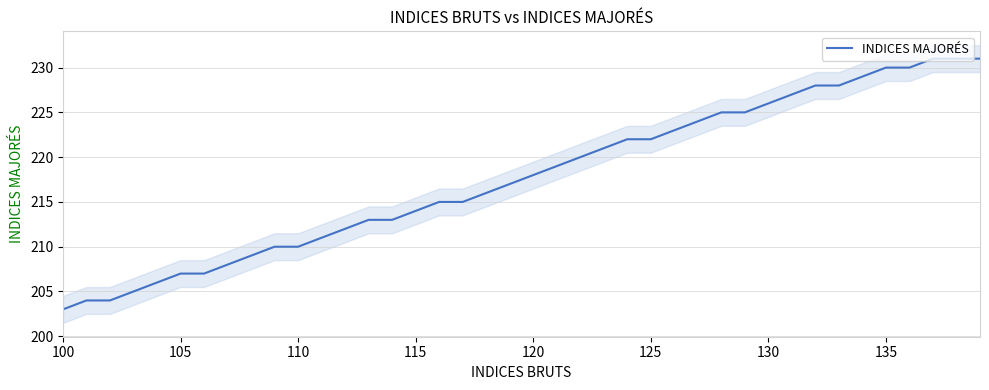

What is the difference between the maximum and minimum values?

28